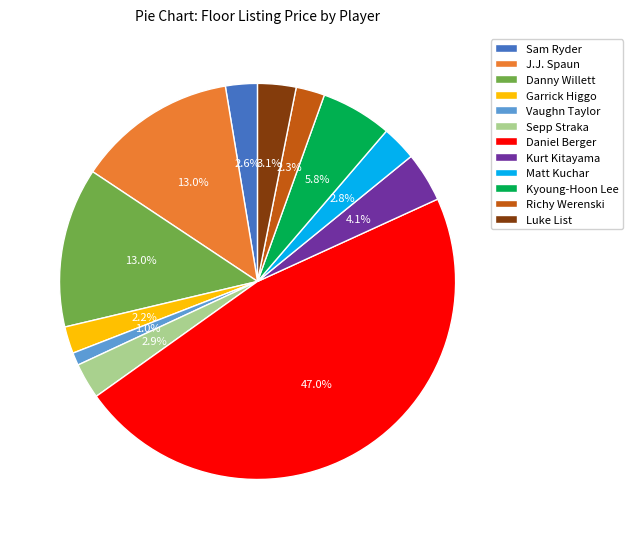

Which has a higher value, J.J. Spaun or Kyoung-Hoon Lee?

J.J. Spaun